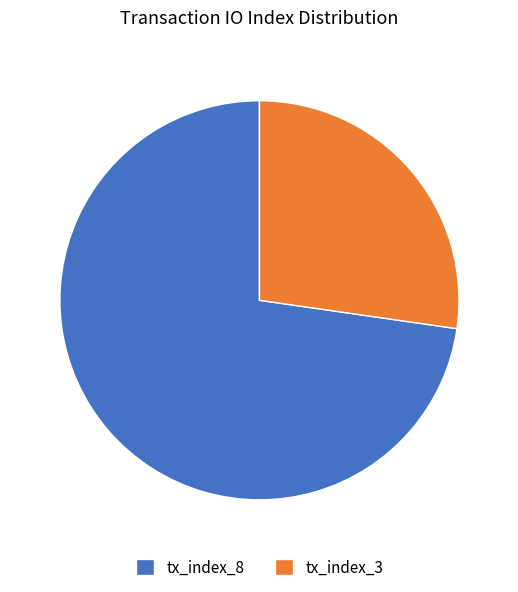

Do tx_index_3 and tx_index_8 together represent more than half of the pie?

Yes